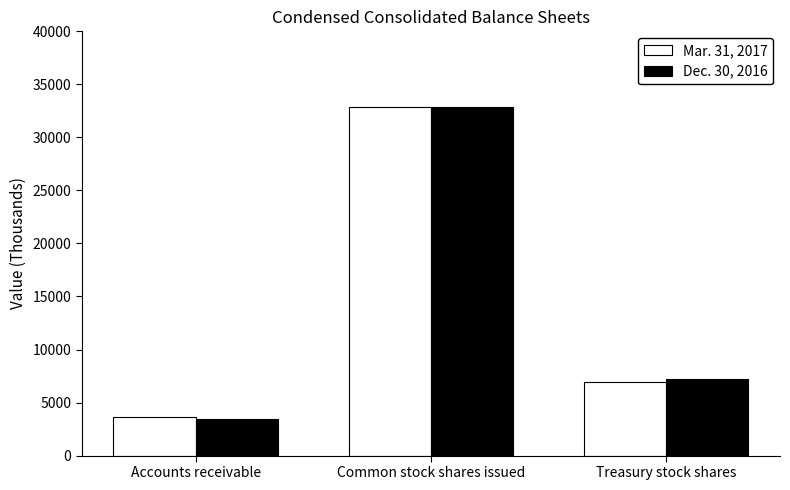

Which category has the lowest value in the Mar. 31, 2017 series?

Accounts receivable